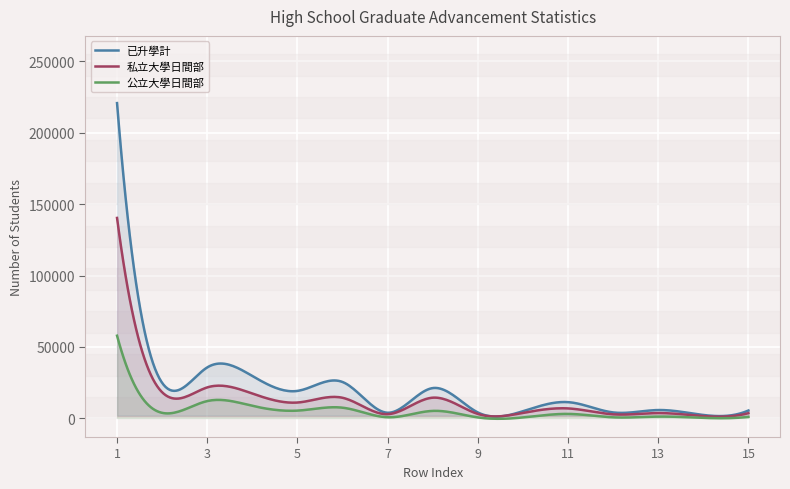

Which has a higher value, 11 or 4?

4